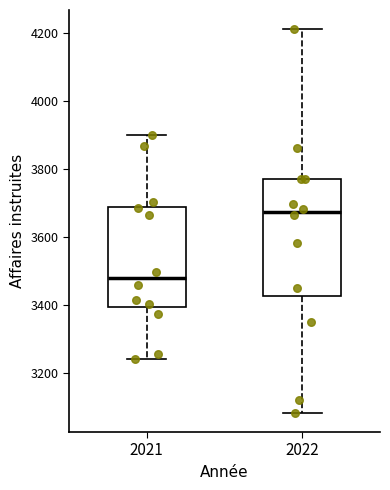

Which box's median line is the highest?

2022